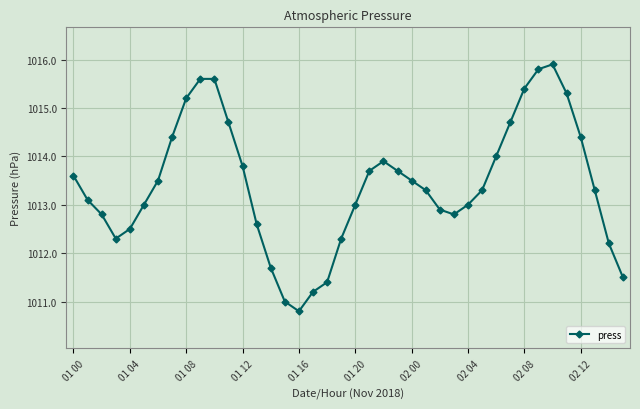

What is the difference between the maximum and minimum values?

5.1